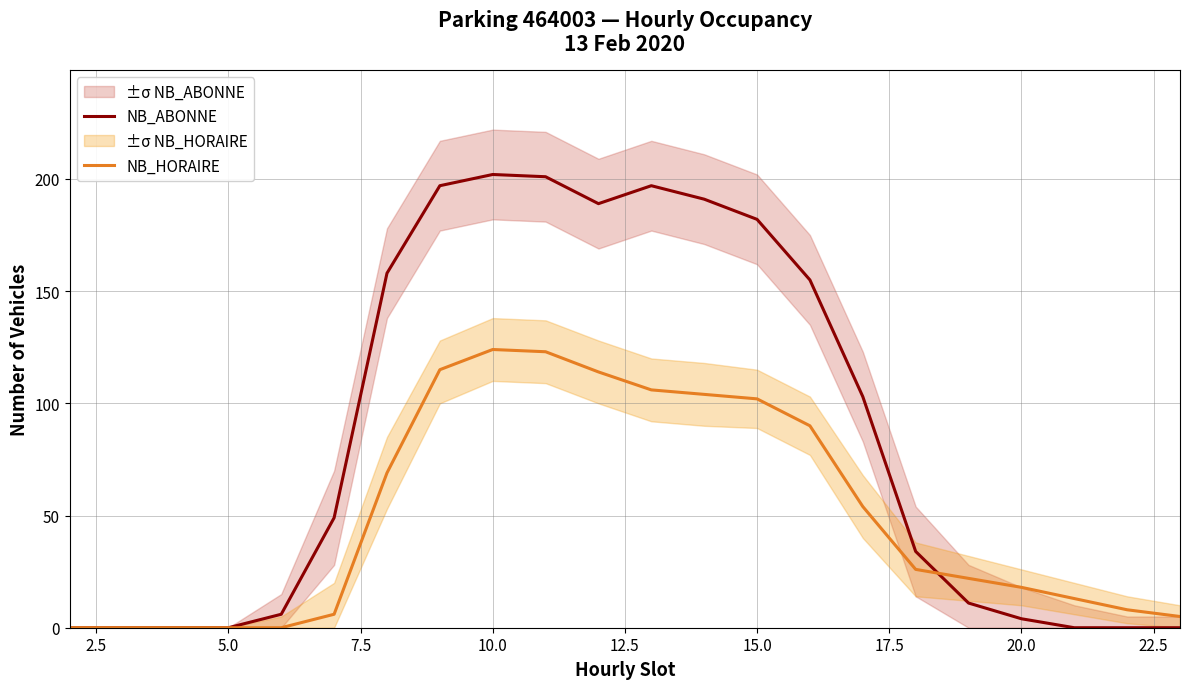

What is the difference between the maximum and minimum values in the NB_ABONNE series?

202